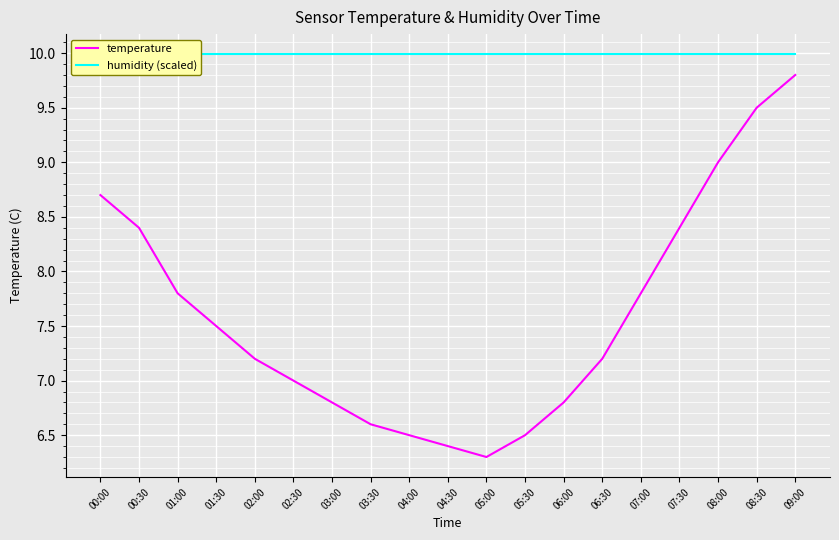

Which category has the lowest value across all series?

05:00